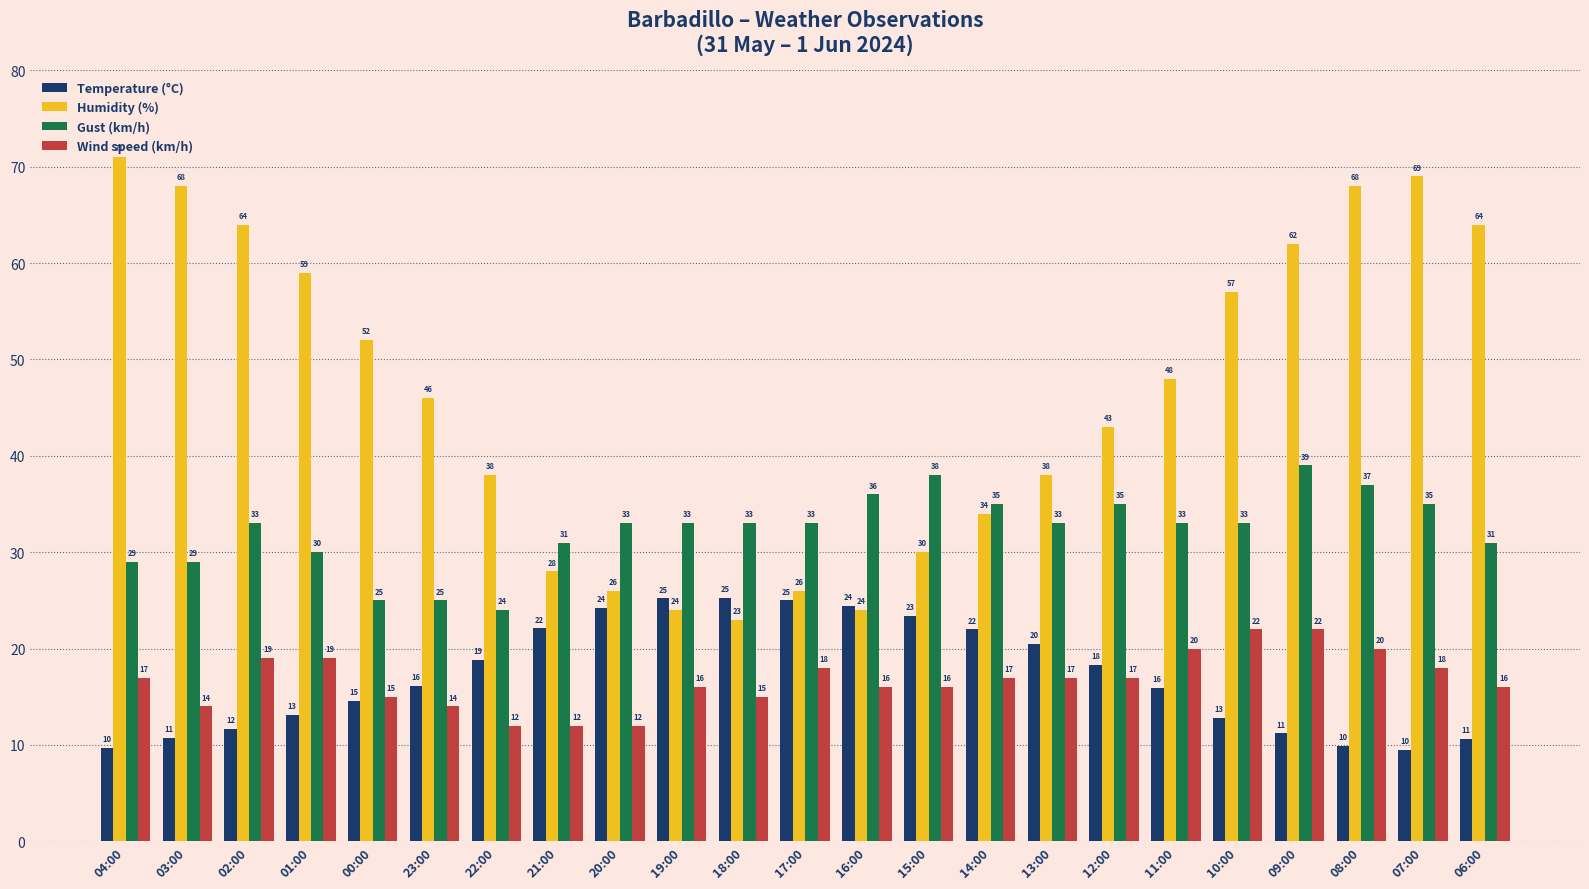

What is the label of the 16th bar from the right?

21:00